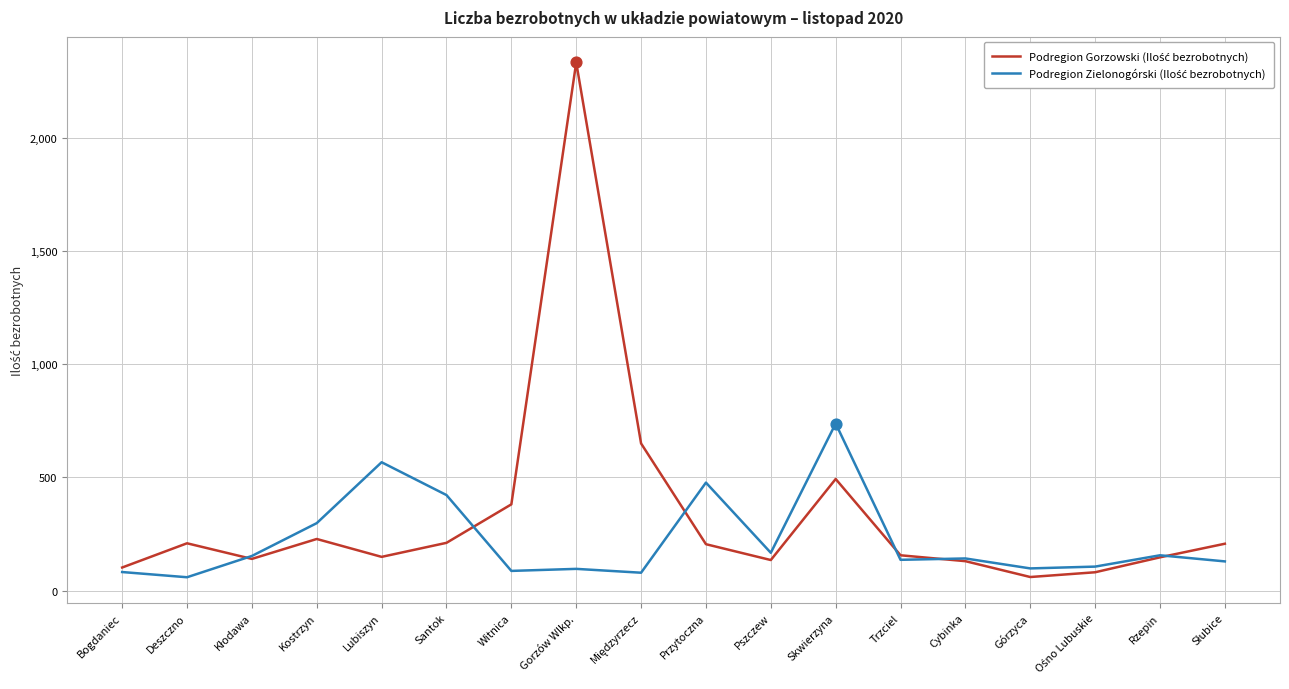

What is the greatest value displayed?

2333